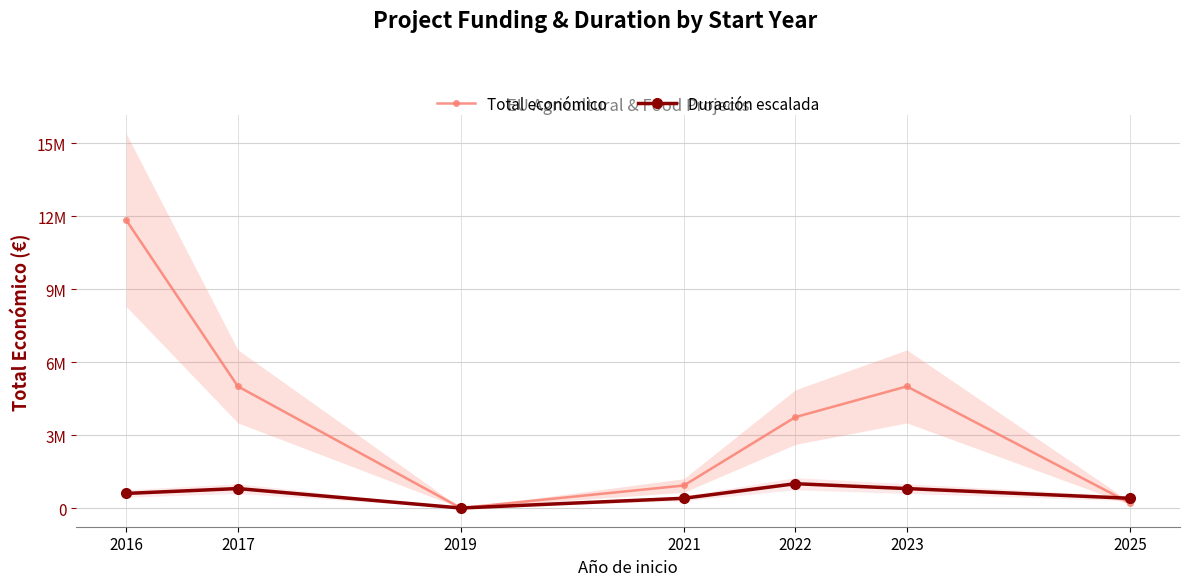

Is this an area chart (filled region under the line)?

No